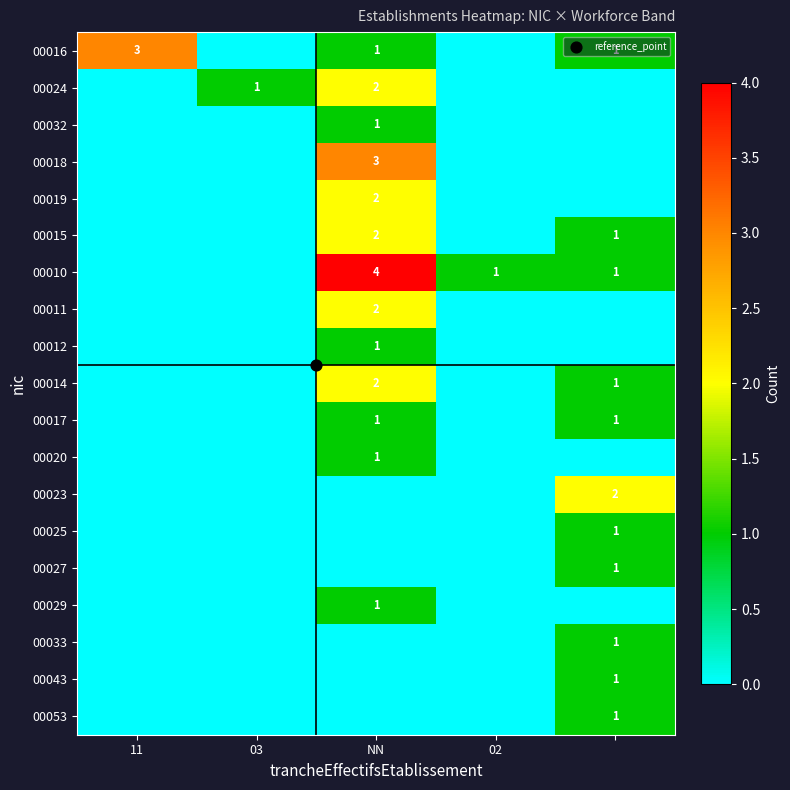

How many data points does each series have?

5